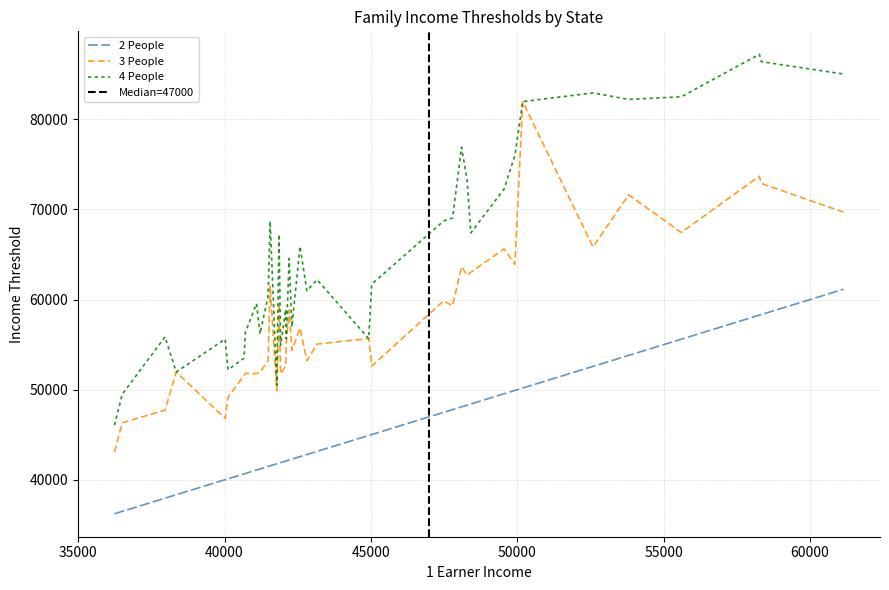

Between California and Iowa, which series saw the biggest shift?

2 People